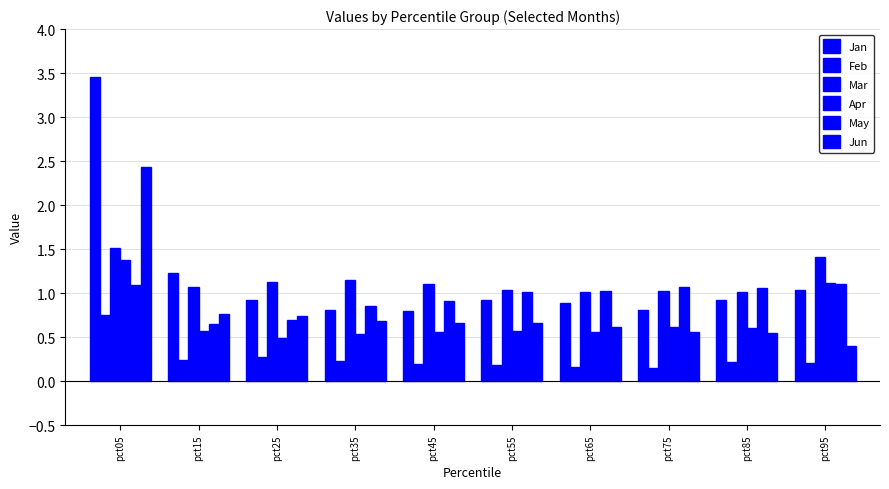

Reading left to right, transcribe all the data shown in this chart.

Jan: pct05=3.5	pct15=1.2	pct25=0.9	pct35=0.8	pct45=0.8	pct55=0.9	pct65=0.9	pct75=0.8	pct85=0.9	pct95=1.0
Feb: pct05=0.7	pct15=0.2	pct25=0.3	pct35=0.2	pct45=0.2	pct55=0.2	pct65=0.2	pct75=0.1	pct85=0.2	pct95=0.2
Mar: pct05=1.5	pct15=1.1	pct25=1.1	pct35=1.1	pct45=1.1	pct55=1.0	pct65=1.0	pct75=1.0	pct85=1.0	pct95=1.4
Apr: pct05=1.4	pct15=0.6	pct25=0.5	pct35=0.5	pct45=0.6	pct55=0.6	pct65=0.6	pct75=0.6	pct85=0.6	pct95=1.1
May: pct05=1.1	pct15=0.7	pct25=0.7	pct35=0.8	pct45=0.9	pct55=1.0	pct65=1.0	pct75=1.1	pct85=1.1	pct95=1.1
Jun: pct05=2.4	pct15=0.8	pct25=0.7	pct35=0.7	pct45=0.7	pct55=0.7	pct65=0.6	pct75=0.6	pct85=0.6	pct95=0.4